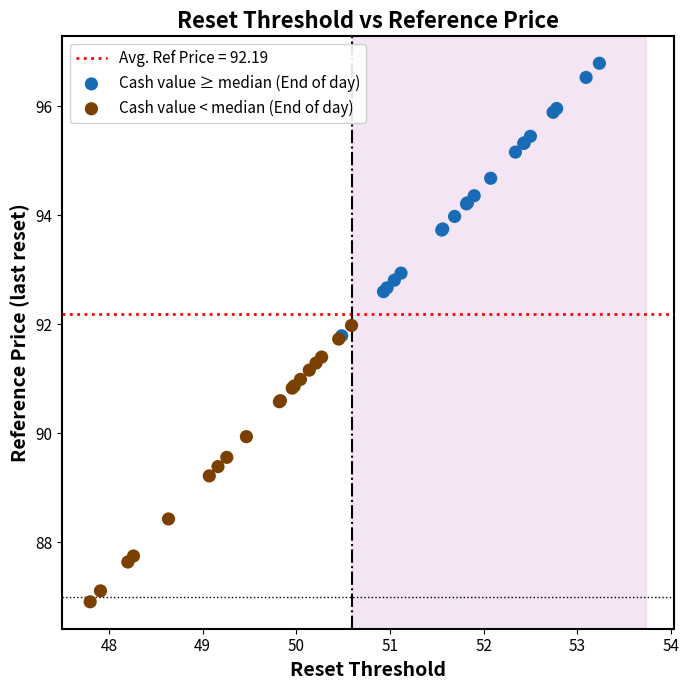

Which series contains the highest Y value?

Cash value ≥ median (End of day)